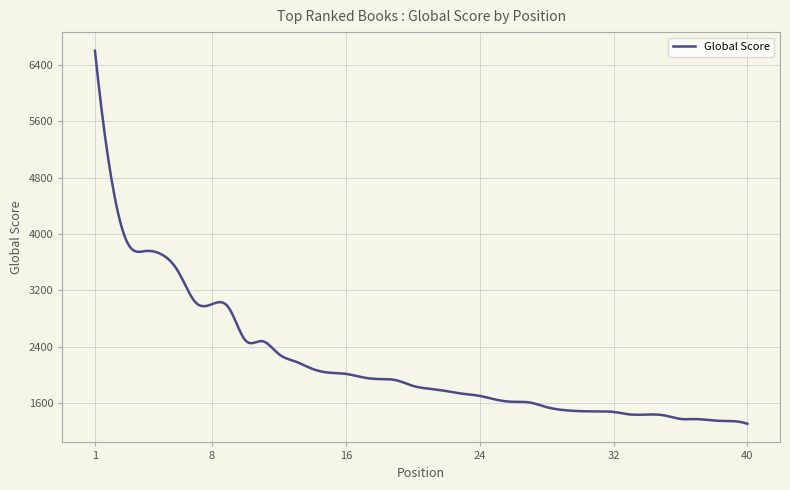

What is the difference between the maximum and minimum values?

5301.0